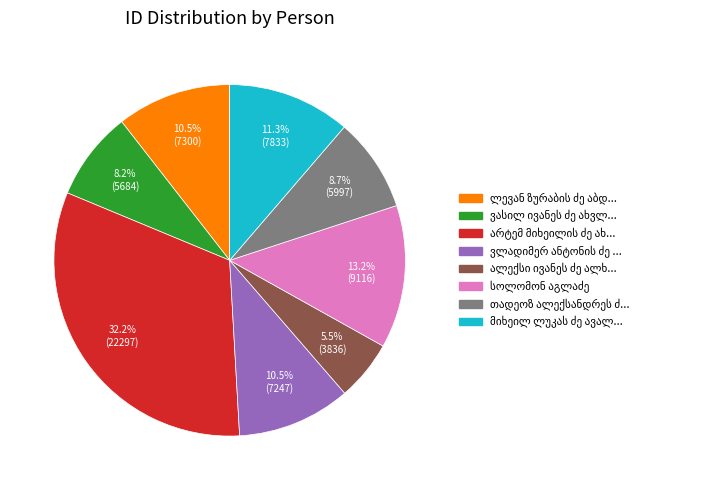

Does any single category account for the majority?

No